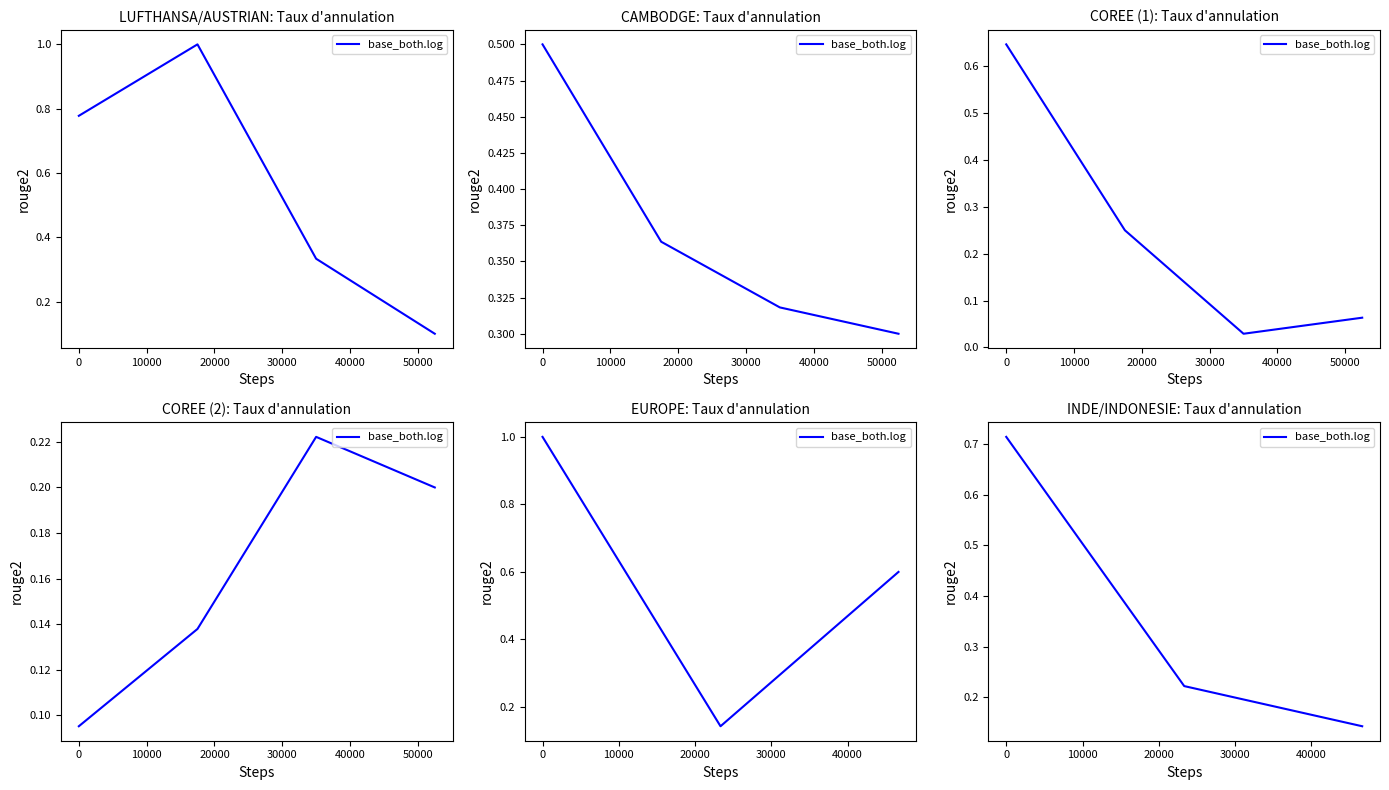

What is the sum of all values?

1.1